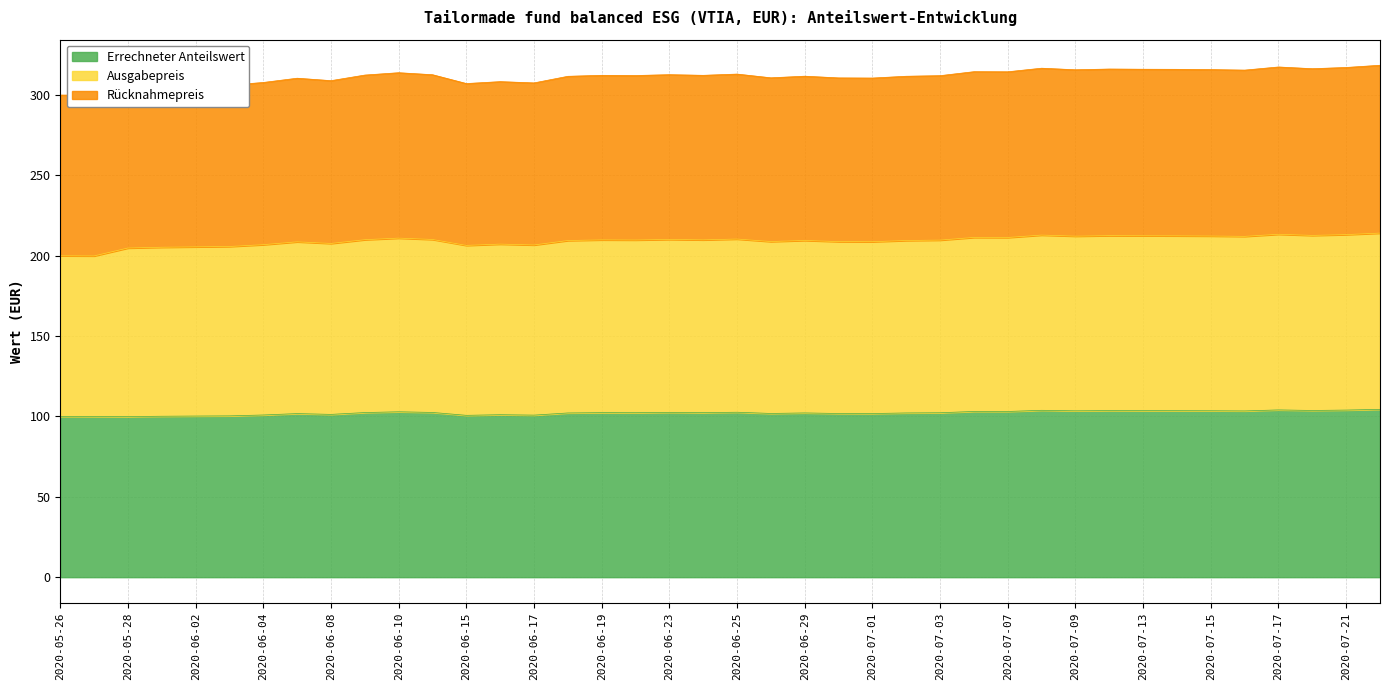

What is the label of the 3rd point from the right?

2020-07-20